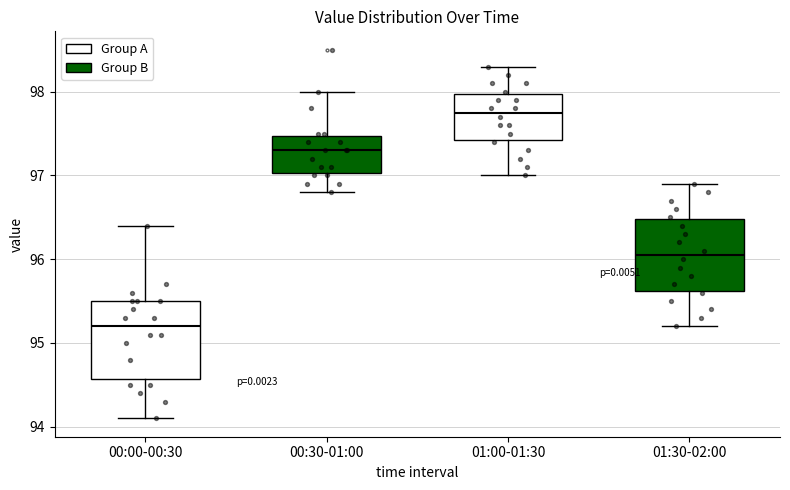

Which box's median line is the lowest?

00:00-00:30